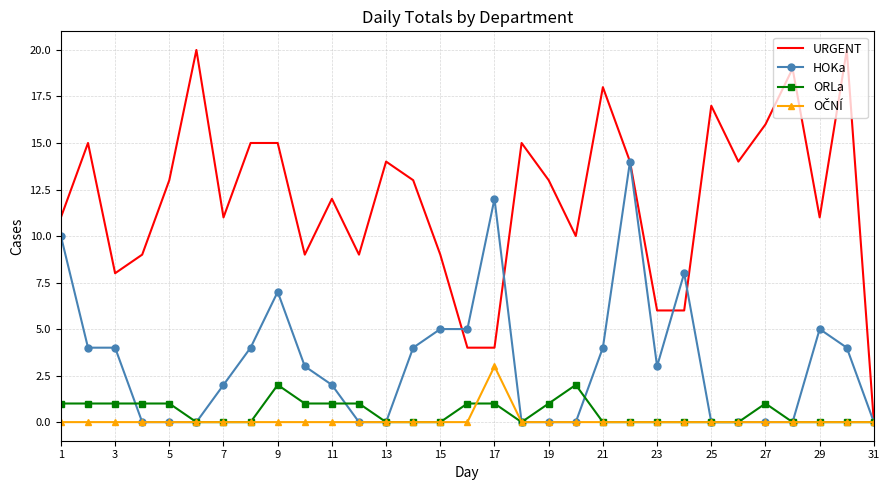

What is the maximum value for URGENT?

20